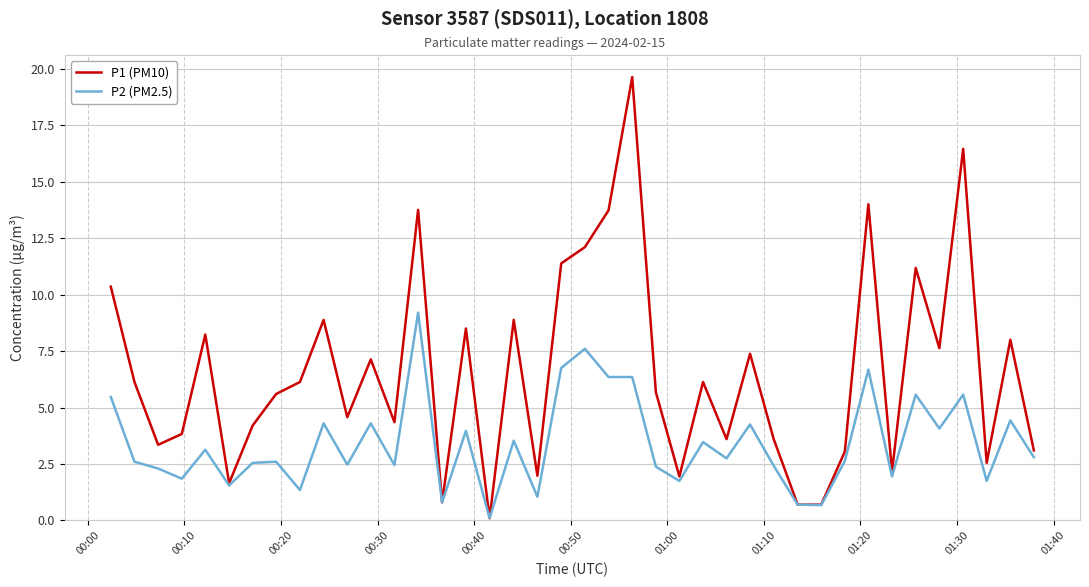

What is the average value of the P1 (PM10) series?

6.6